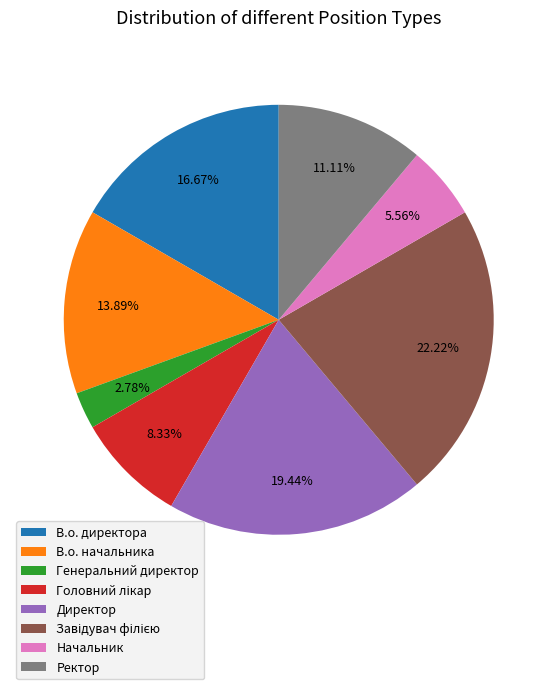

Does Директор account for over 50% of the chart?

No